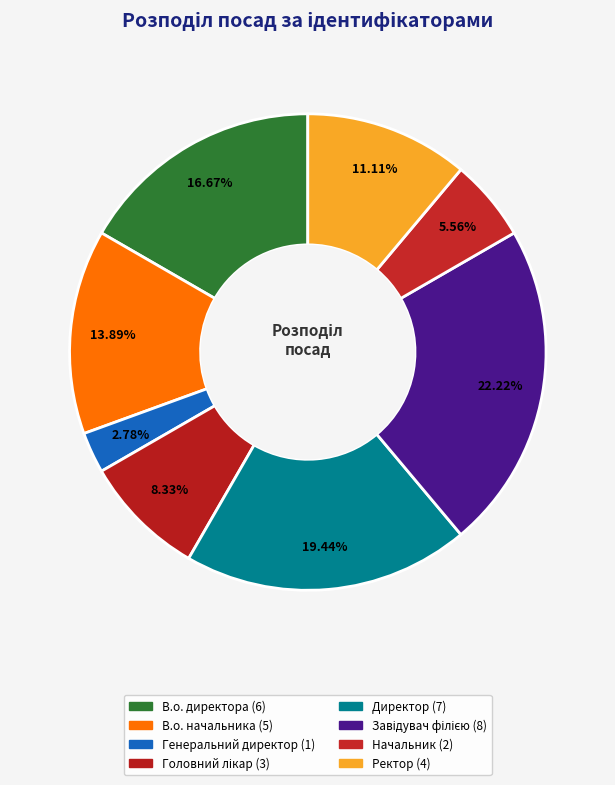

Is there a majority slice in this chart?

No